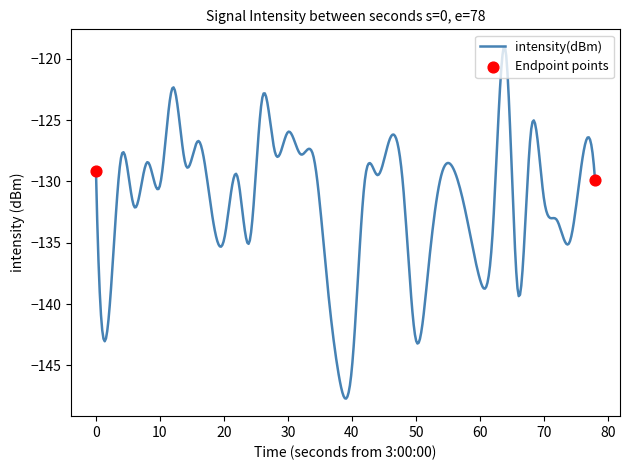

What is the greatest value displayed?

-119.0